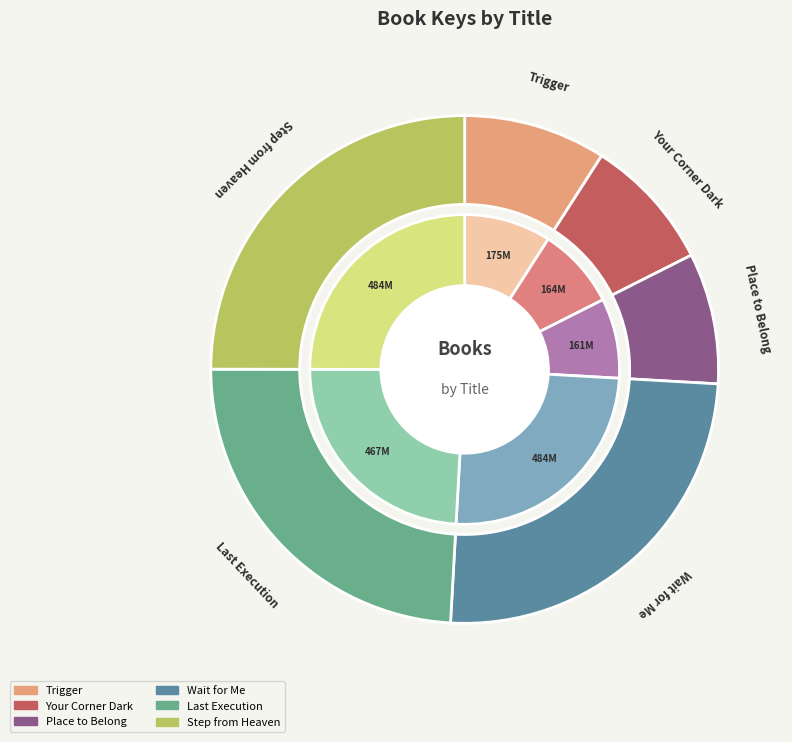

What is the ratio of the value at Step from Heaven to the value at Wait for Me?

1.0